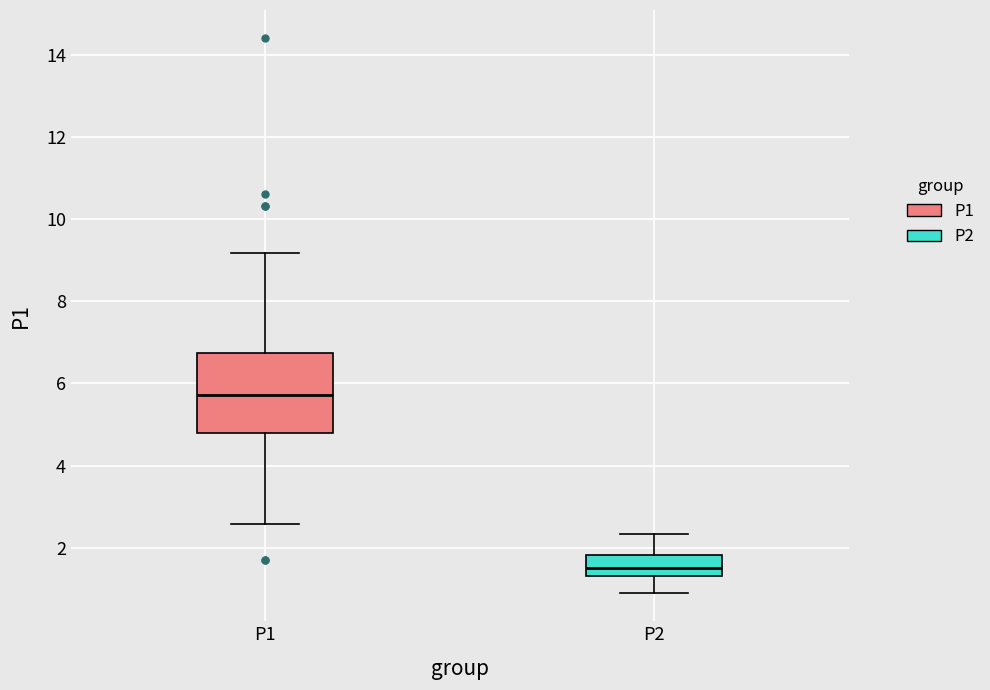

Reading left to right, transcribe this box plot: for each box, give where its median line is, the range the box spans, and where its two whiskers end, as read against the y-axis. The values are not printed on the chart, so give them approximately, as read against the axis.

P1: median 5.8, box 4.8 to 6.8, whiskers 2.6 to 9.2
P2: median 1.6, box 1.4 to 1.8, whiskers 0.8 to 2.4